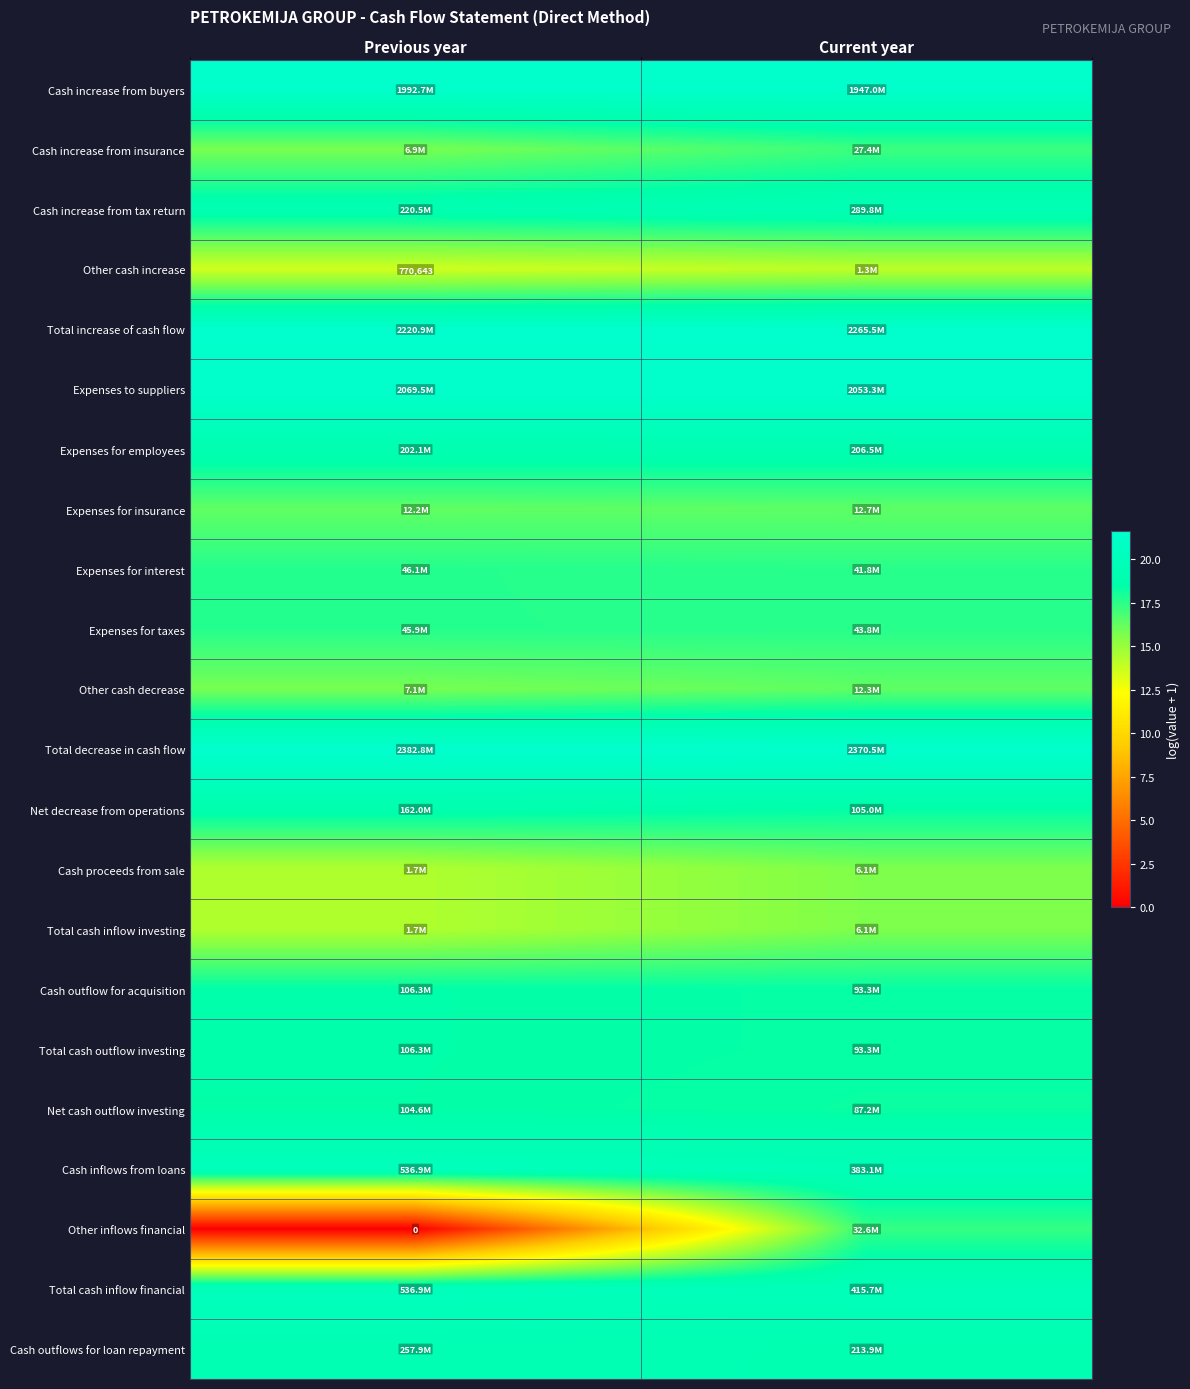

The Expenses for employees series shows 19.1 at Previous year. True or false?

True